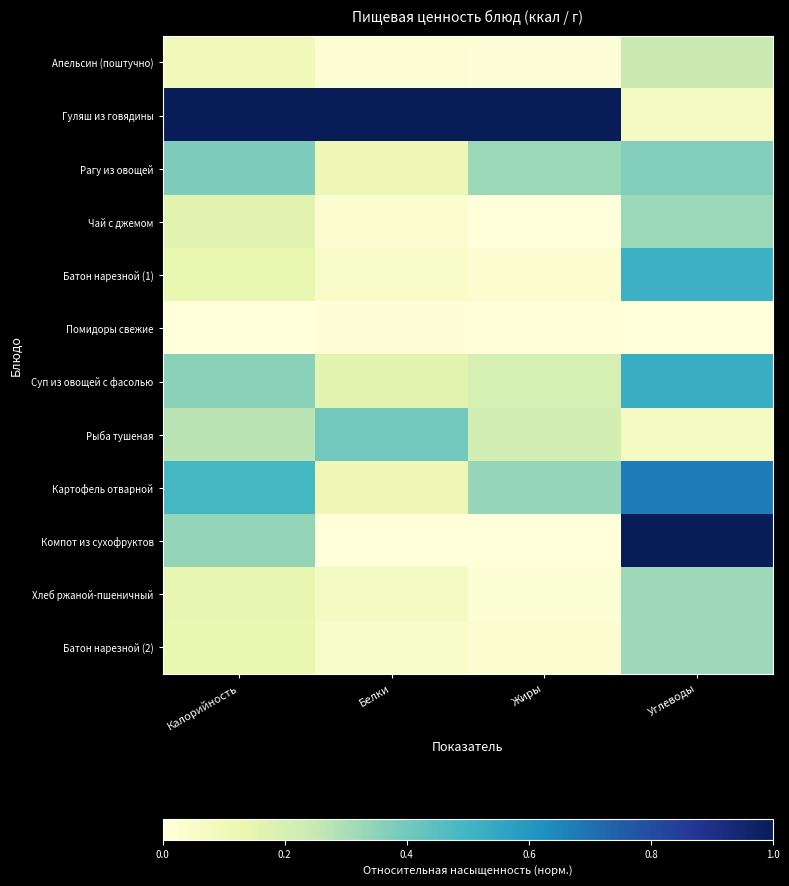

At Углеводы, list the series in order from smallest to largest.

Помидоры свежие, Рыба тушеная, Гуляш из говядины, Апельсин (поштучно), Хлеб ржаной-пшеничный, Батон нарезной (2), Чай с джемом, Рагу из овощей, Батон нарезной (1), Суп из овощей с фасолью, Картофель отварной, Компот из сухофруктов